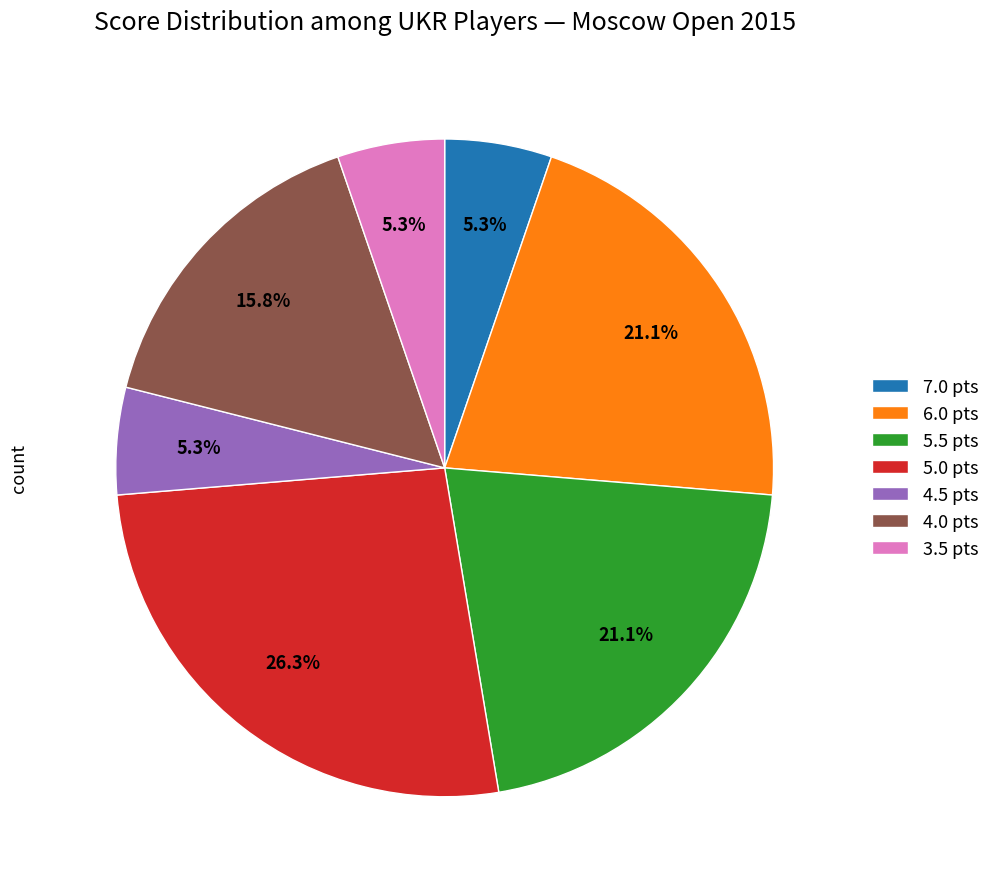

Which category has the biggest portion of the pie?

5.0 pts